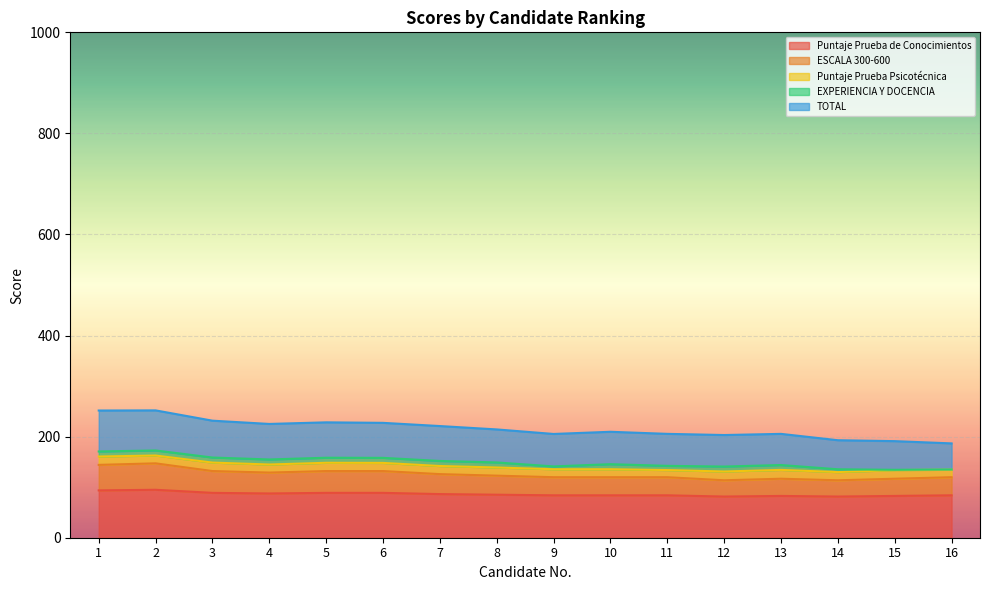

Is the value of ESCALA 300-600 at 9 greater than the value of Puntaje Prueba de Conocimientos at 4?

No